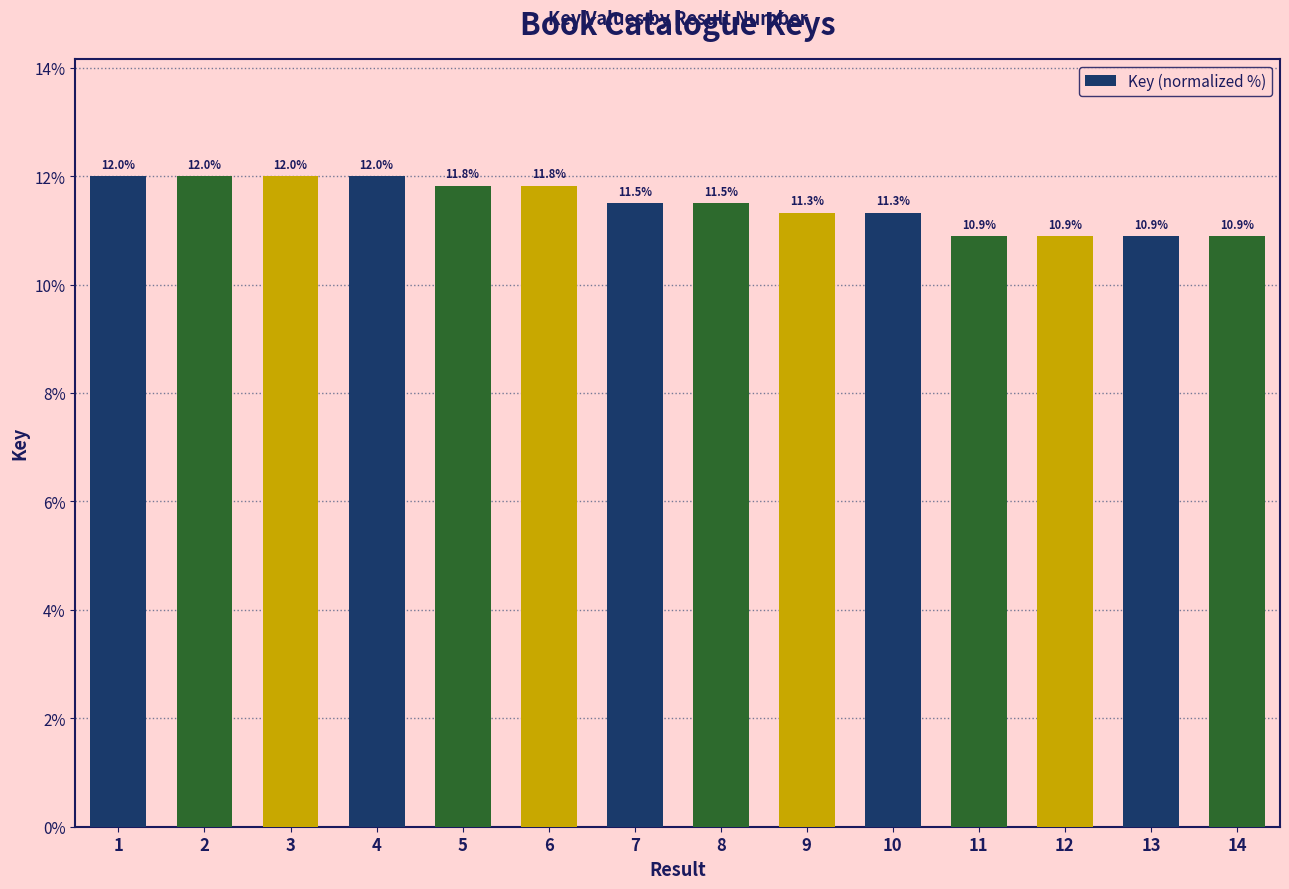

What is the sum of all values?

160.9